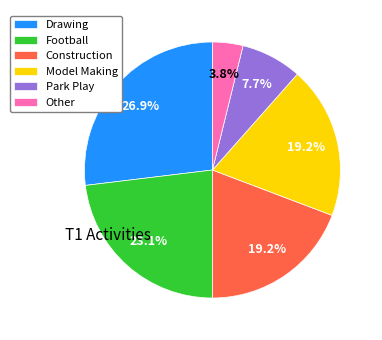

To the nearest percent, what portion does Football represent?

23%